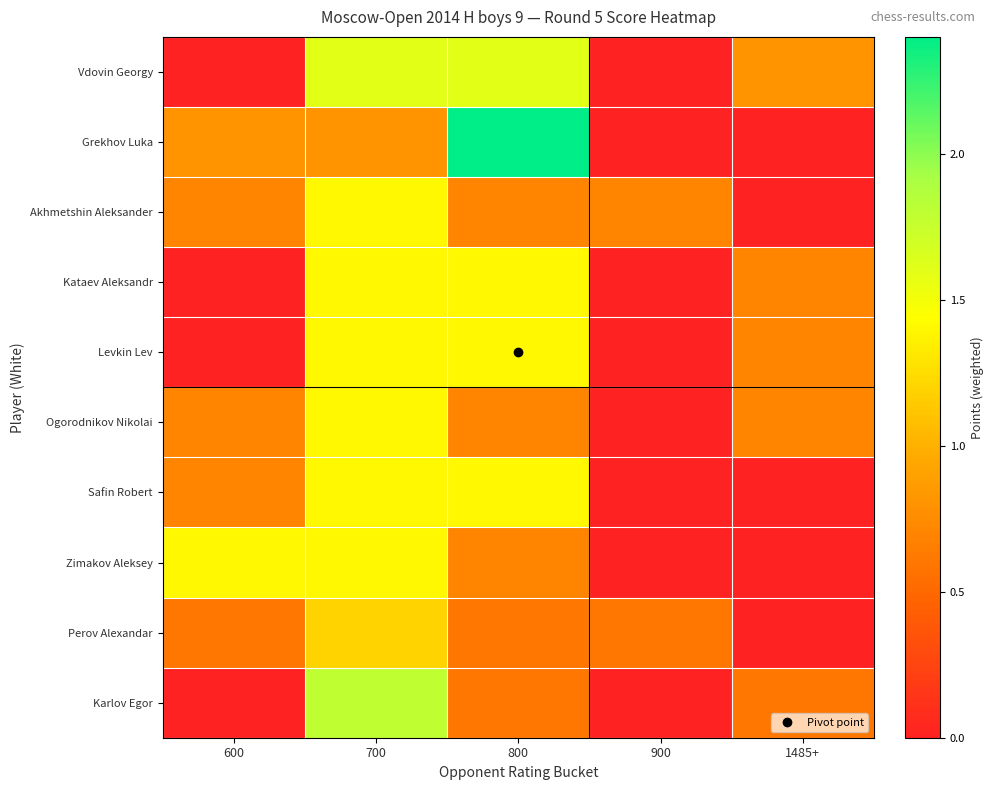

Reading left to right, extract all data points from this chart.

Vdovin Georgy: 600=0.0	700=1.6	800=1.6	900=0.0	1485+=0.8
Grekhov Luka: 600=0.8	700=0.8	800=2.4	900=0.0	1485+=0.0
Akhmetshin Aleksander: 600=0.7	700=1.4	800=0.7	900=0.7	1485+=0.0
Kataev Aleksandr: 600=0.0	700=1.4	800=1.4	900=0.0	1485+=0.7
Levkin Lev: 600=0.0	700=1.4	800=1.4	900=0.0	1485+=0.7
Ogorodnikov Nikolai: 600=0.7	700=1.4	800=0.7	900=0.0	1485+=0.7
Safin Robert: 600=0.7	700=1.4	800=1.4	900=0.0	1485+=0.0
Zimakov Aleksey: 600=1.4	700=1.4	800=0.7	900=0.0	1485+=0.0
Perov Alexandar: 600=0.6	700=1.2	800=0.6	900=0.6	1485+=0.0
Karlov Egor: 600=0.0	700=1.8	800=0.6	900=0.0	1485+=0.6